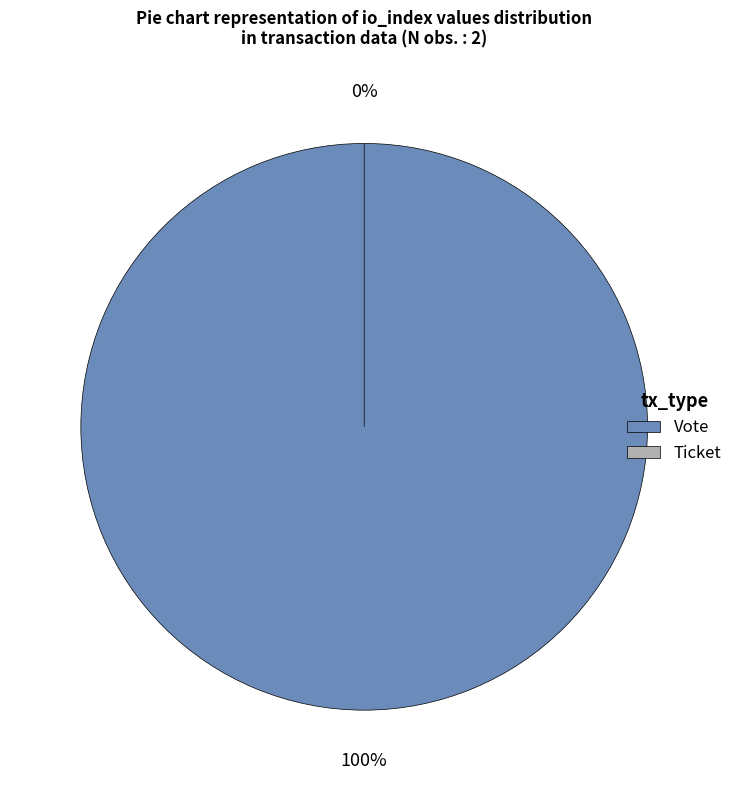

Combined, do Vote and Ticket account for over 50%?

Yes